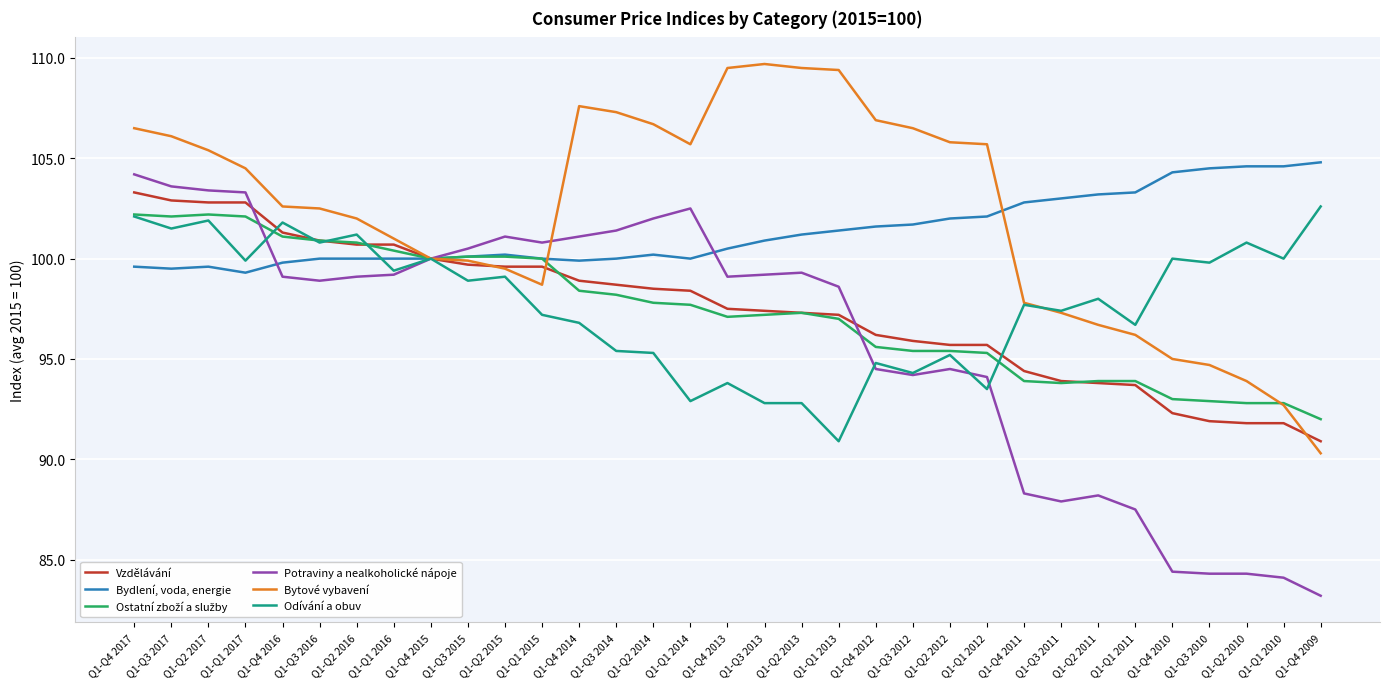

The value of Bytové vybavení at Q1-Q1 2012 is 105.7. True or false?

True